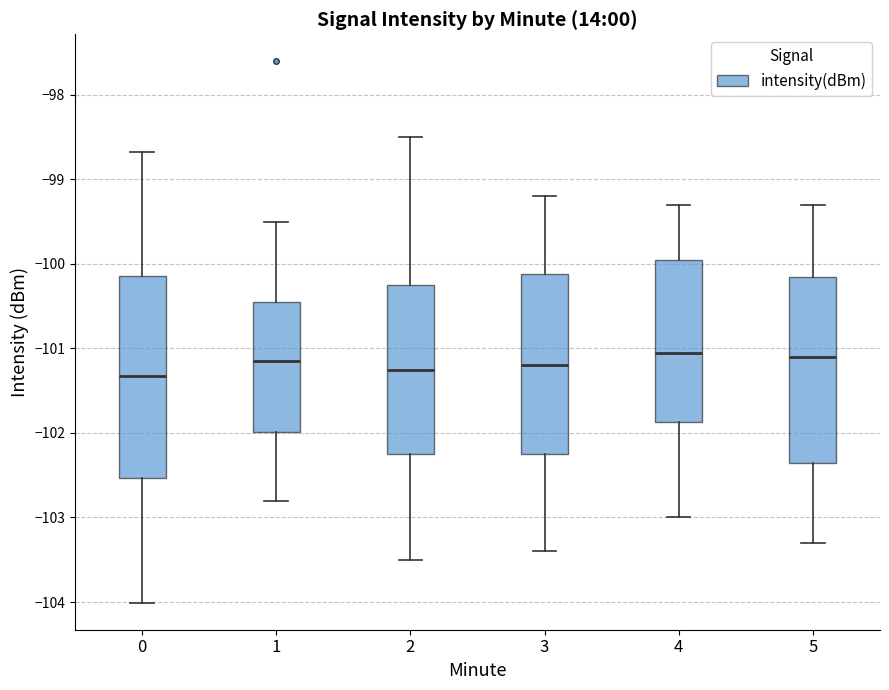

Comparing the boxes themselves (not the whiskers), which one is the tallest?

0